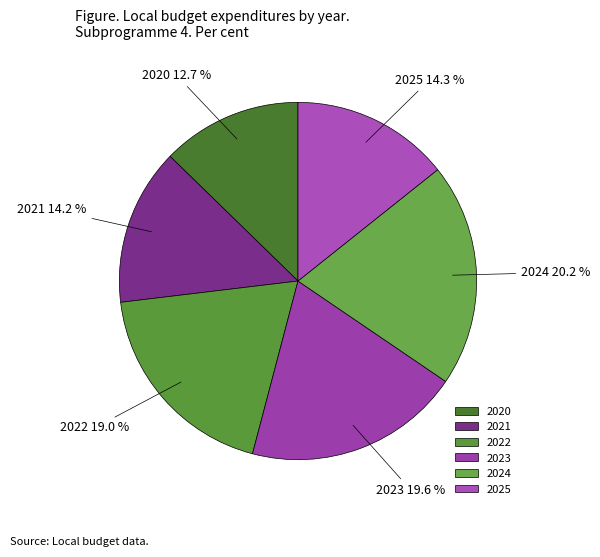

How many slices are in this pie chart?

6